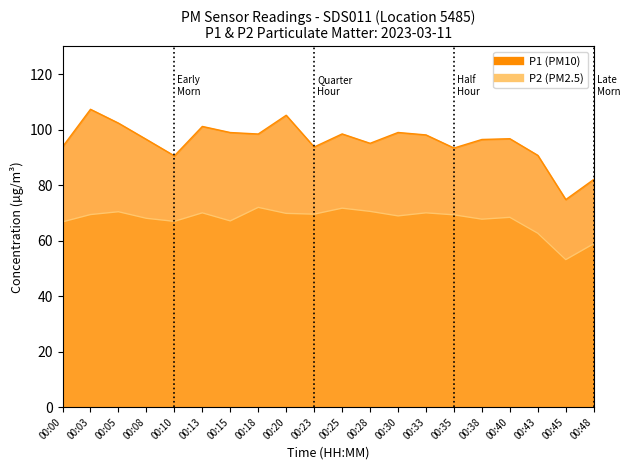

True or false: P1 and P2 cross at least once.

False